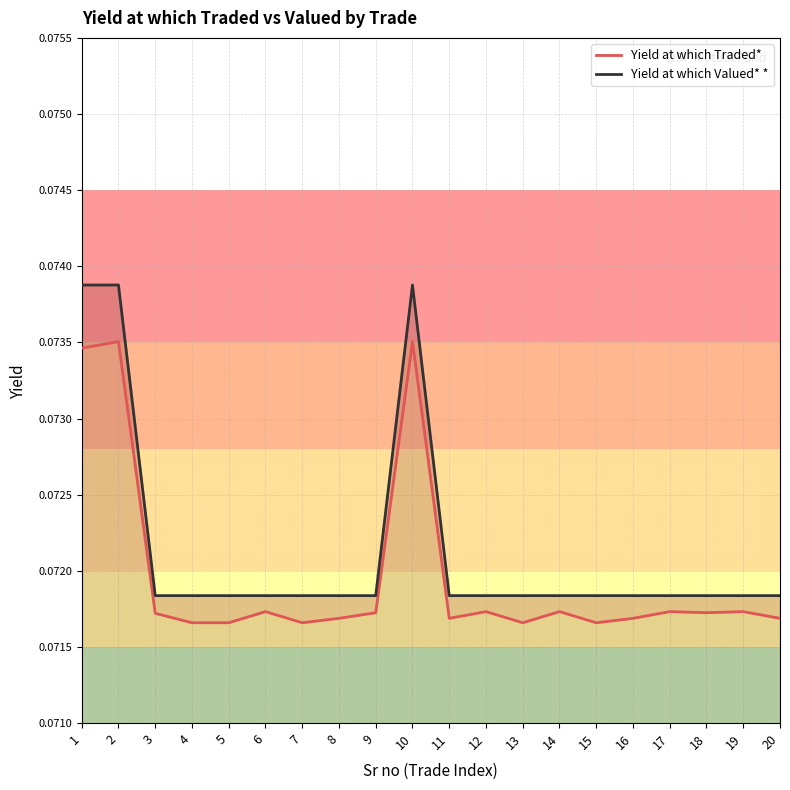

Reading right to left, transcribe all the data shown in this chart.

Yield at which Traded*: 20=0.1	19=0.1	18=0.1	17=0.1	16=0.1	15=0.1	14=0.1	13=0.1	12=0.1	11=0.1	10=0.1	9=0.1	8=0.1	7=0.1	6=0.1	5=0.1	4=0.1	3=0.1	2=0.1	1=0.1
Yield at which Valued* *: 20=0.1	19=0.1	18=0.1	17=0.1	16=0.1	15=0.1	14=0.1	13=0.1	12=0.1	11=0.1	10=0.1	9=0.1	8=0.1	7=0.1	6=0.1	5=0.1	4=0.1	3=0.1	2=0.1	1=0.1